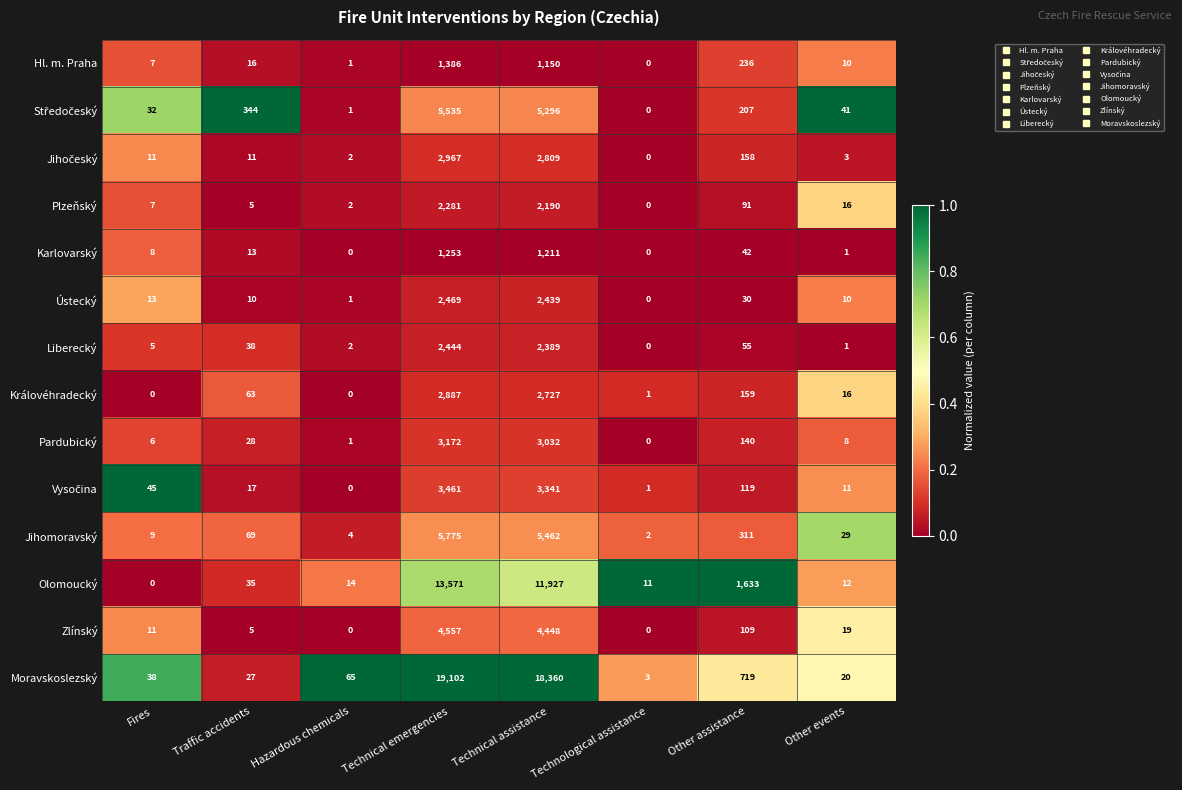

What is the difference between the highest and lowest values at Other assistance?

1603